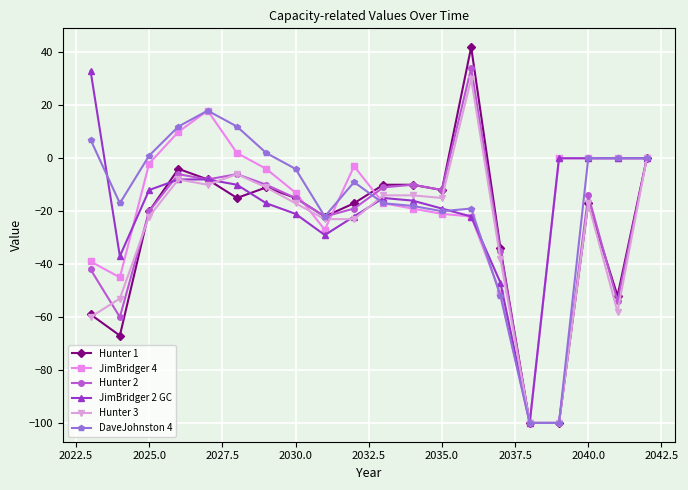

What is the average value of the DaveJohnston 4 series?

-16